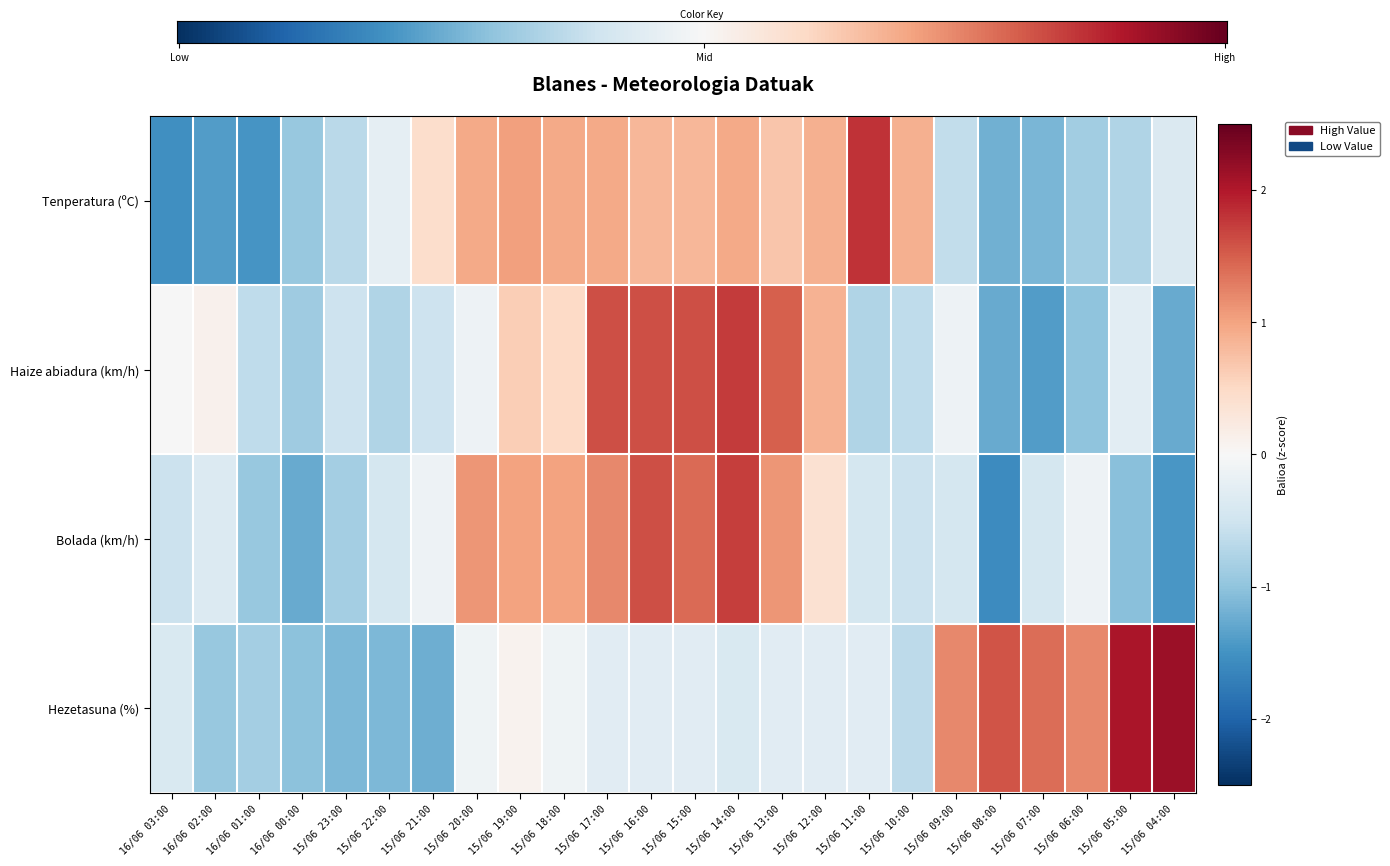

What is the approximate value of Tenperatura (ºC) at 15/06 04:00?

-0.4